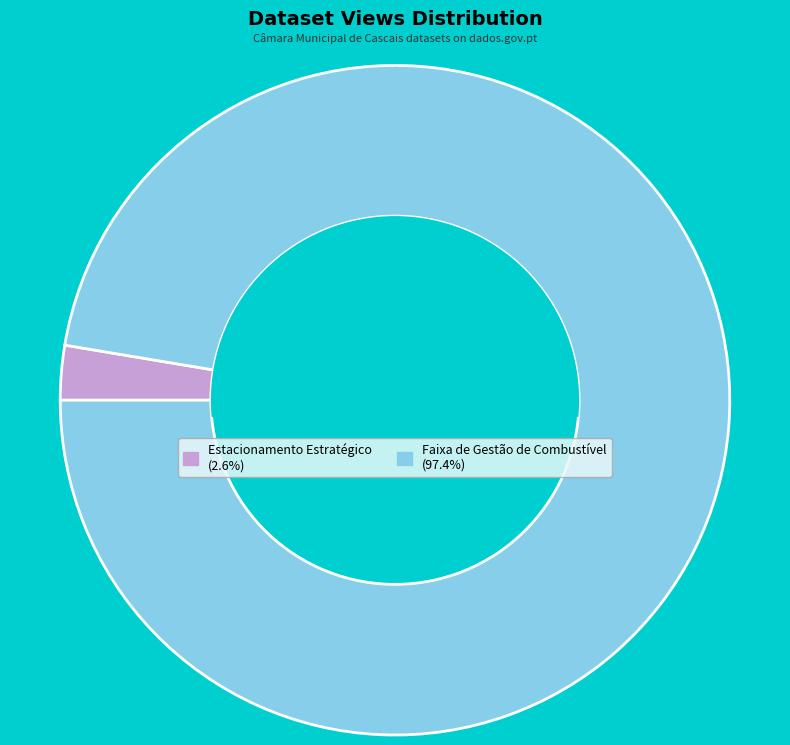

Is it true that Estacionamento Estratégico is 3% of the pie?

True